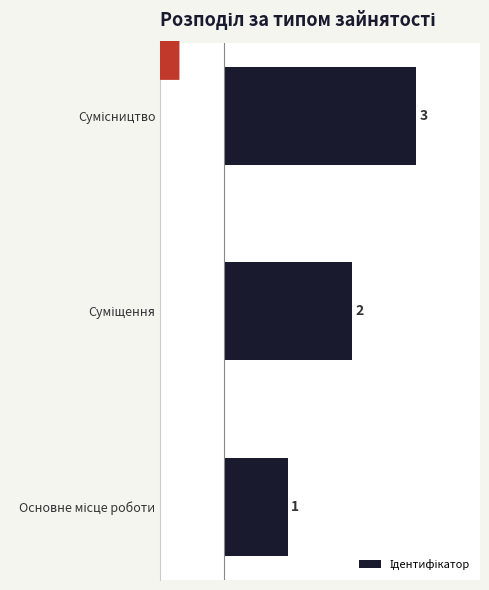

What is the maximum value shown in the chart?

3